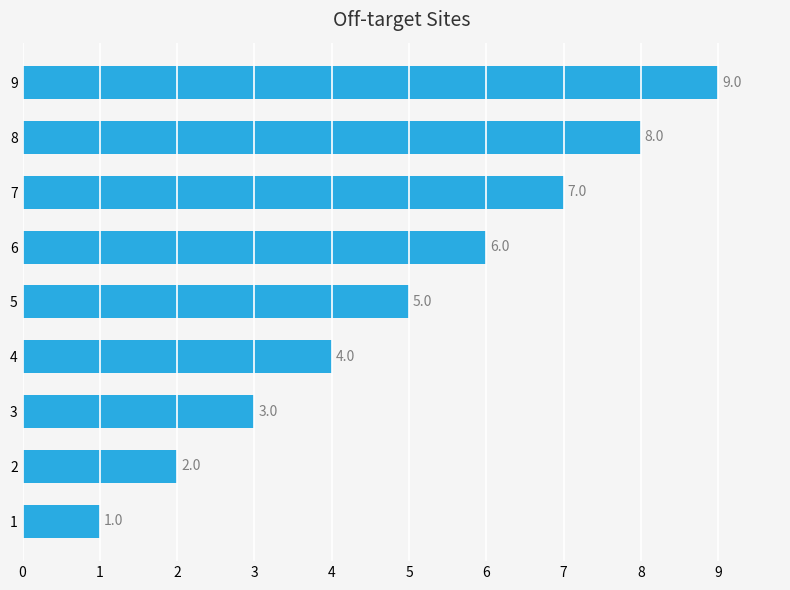

What is the sum of the values at 2 and 1?

3